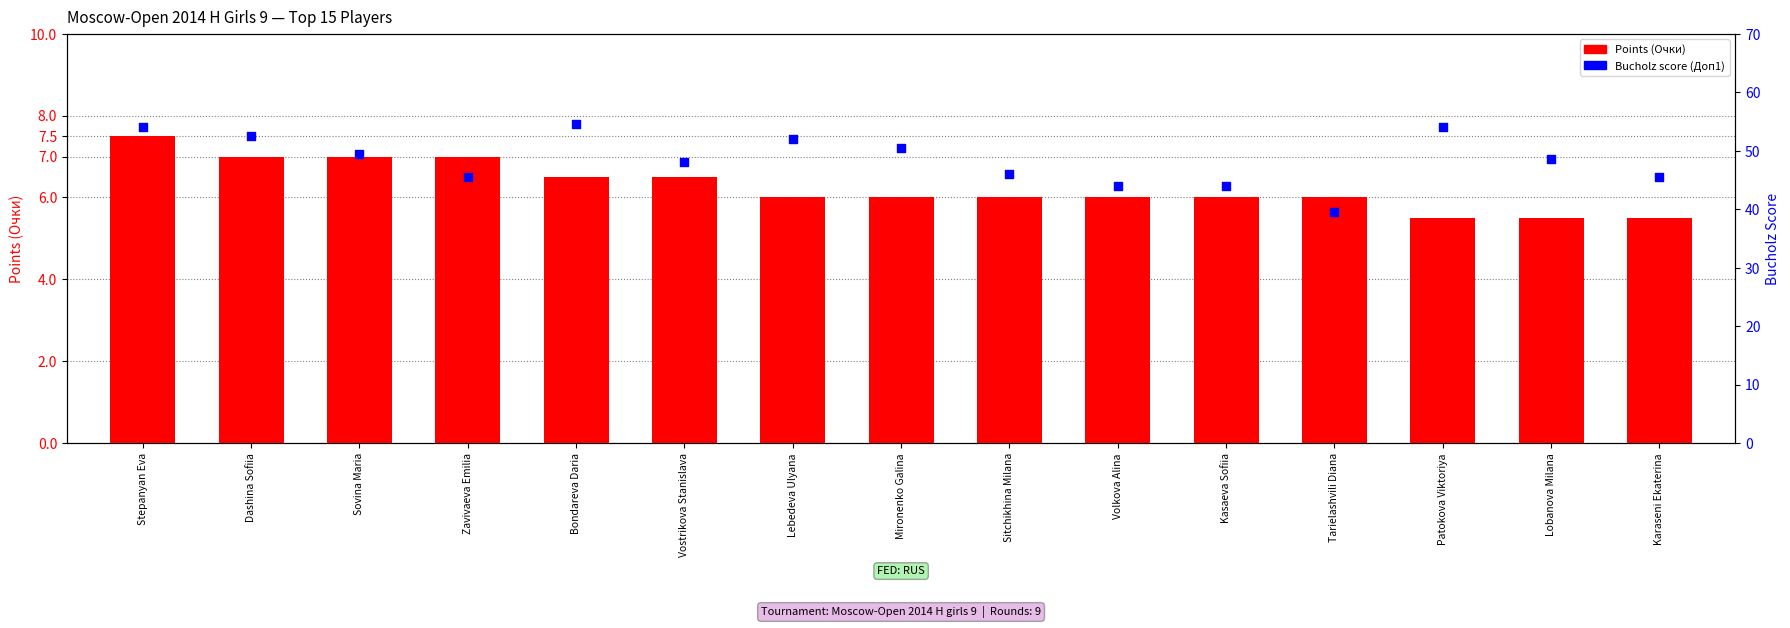

Which series reaches the minimum Y coordinate?

Points (Очки)